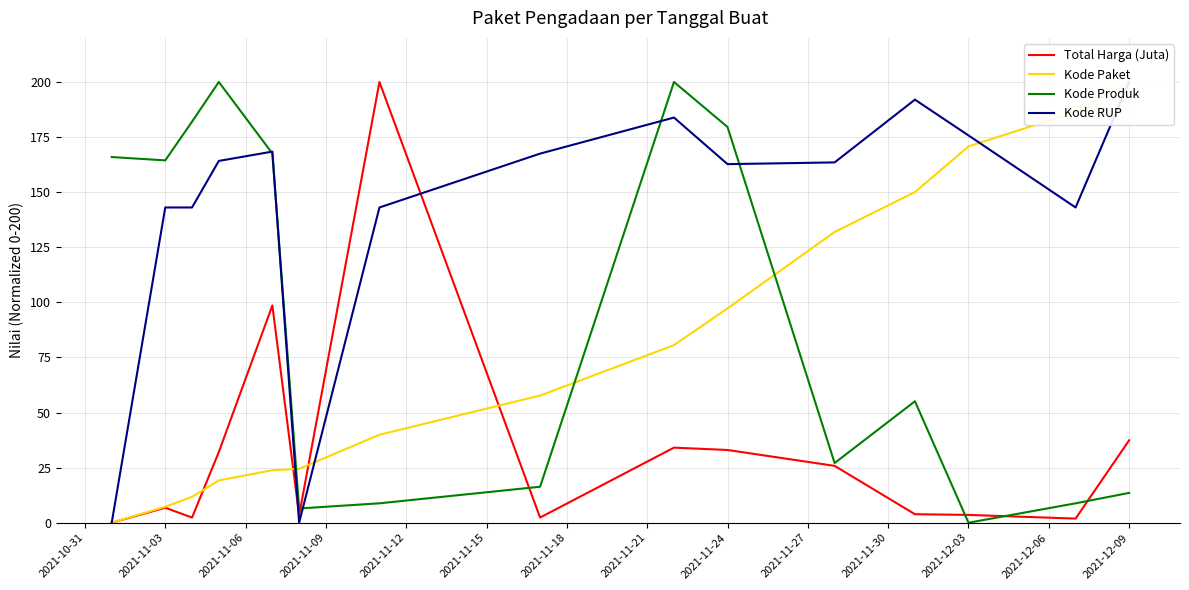

What is the maximum value for Kode Produk?

200.0